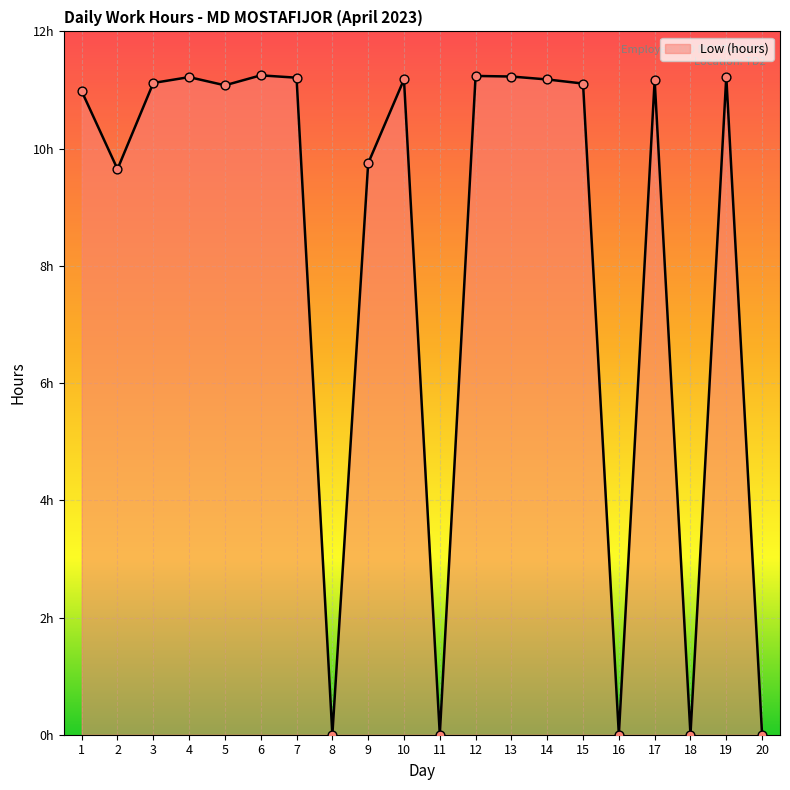

What is the change in value from 10 to 11?

-11.2